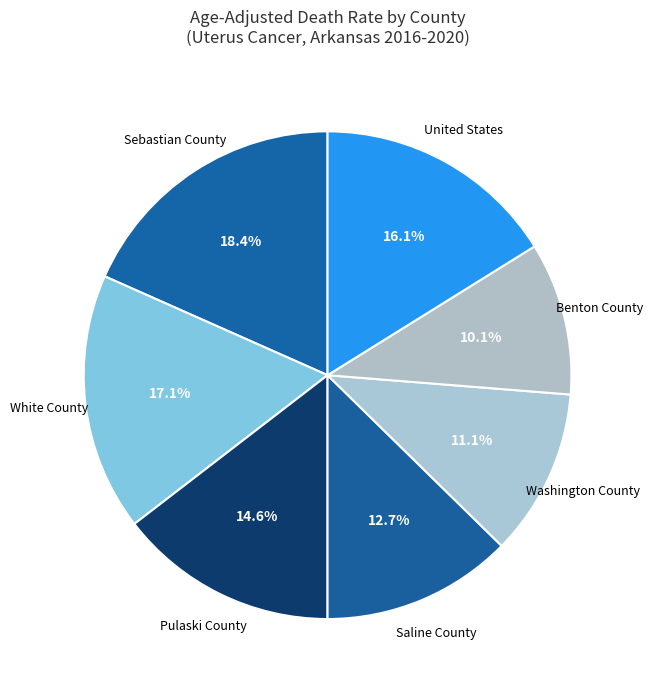

Count the number of slices in the pie.

7